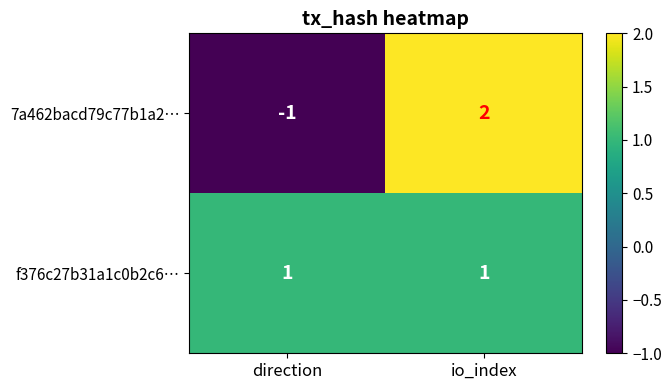

Which series changed the most between direction and io_index?

7a462bacd79c77b1a2…